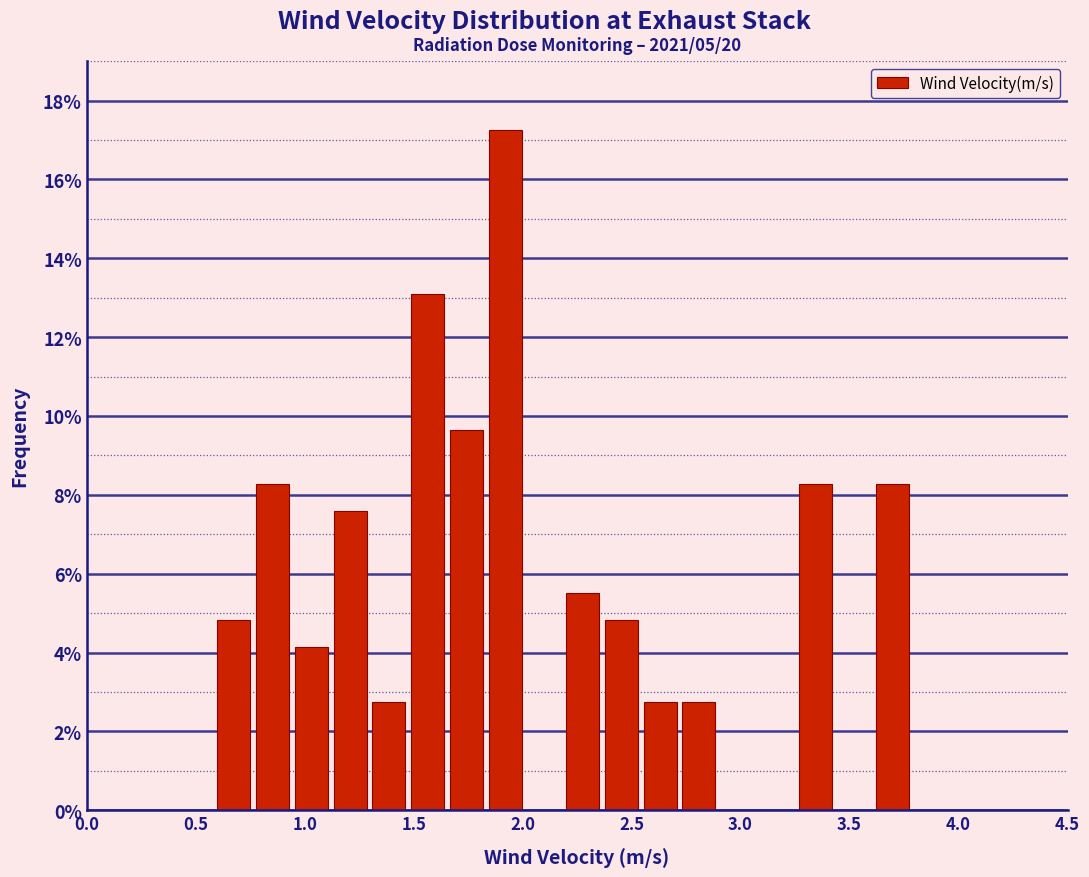

Read against the x-axis, roughly where is the centre of the tallest bar?

1.90